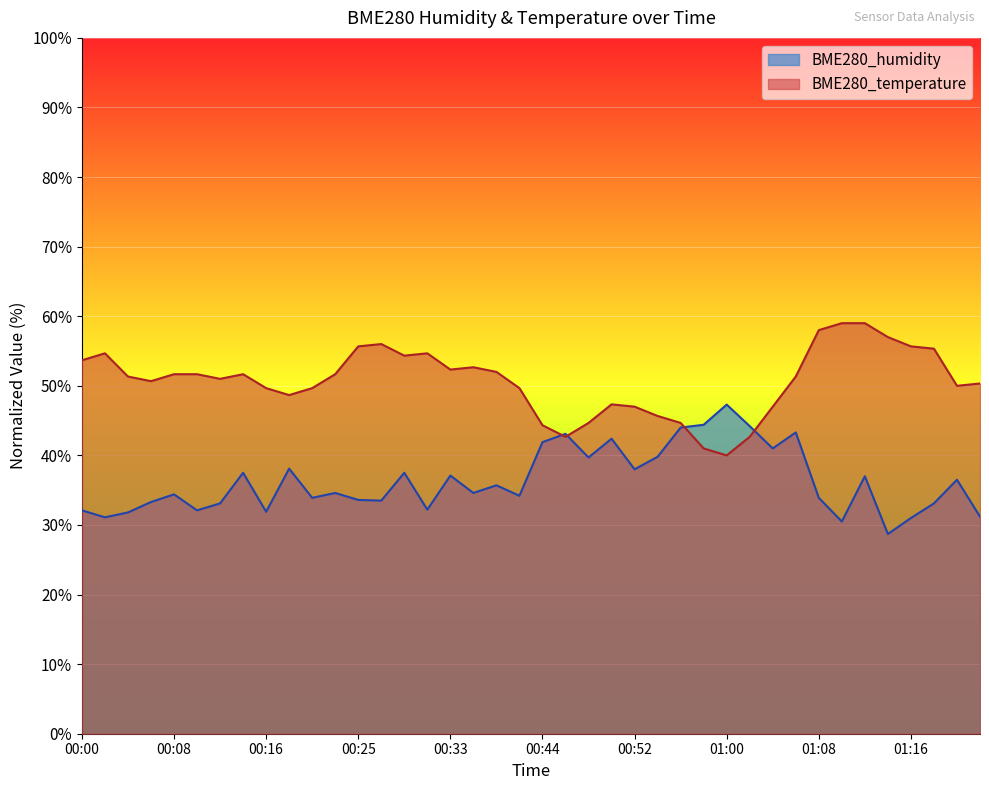

What is the value of the BME280_temperature point at the 29th from the left?

40.0